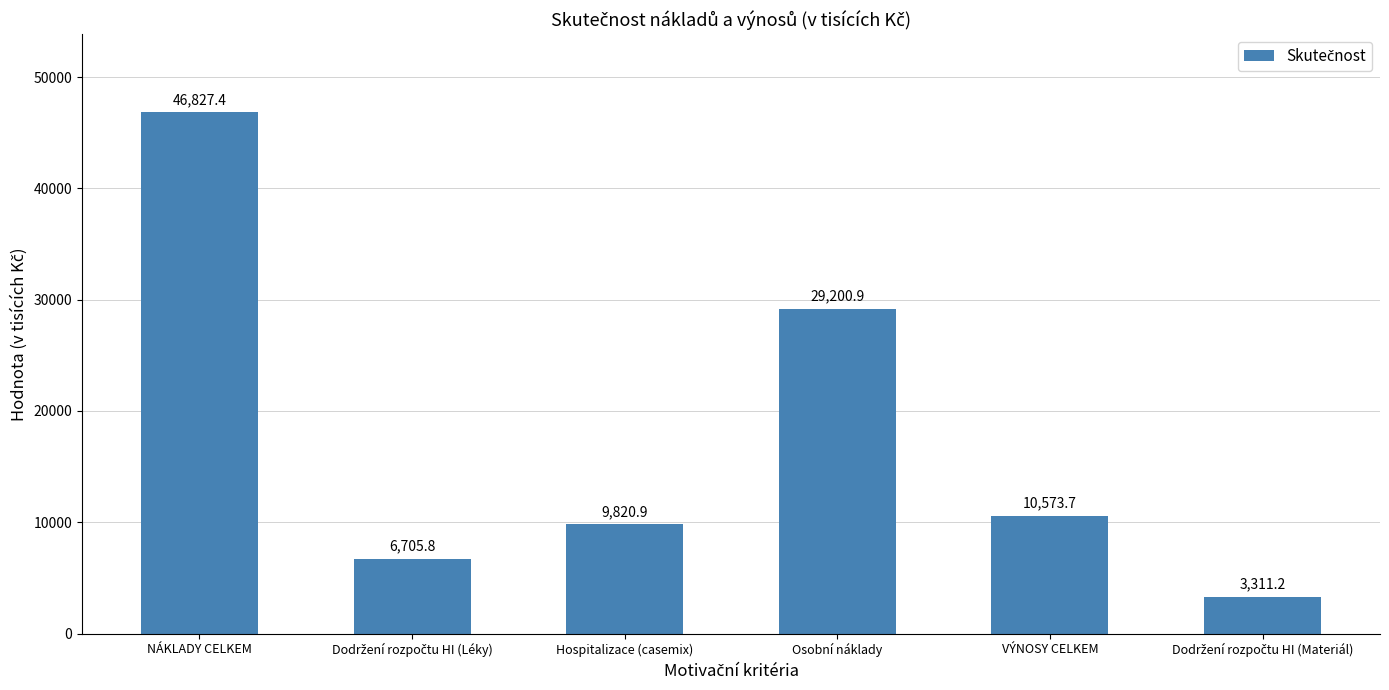

What is the difference between the values at Hospitalizace (casemix) and Osobní náklady?

19380.1